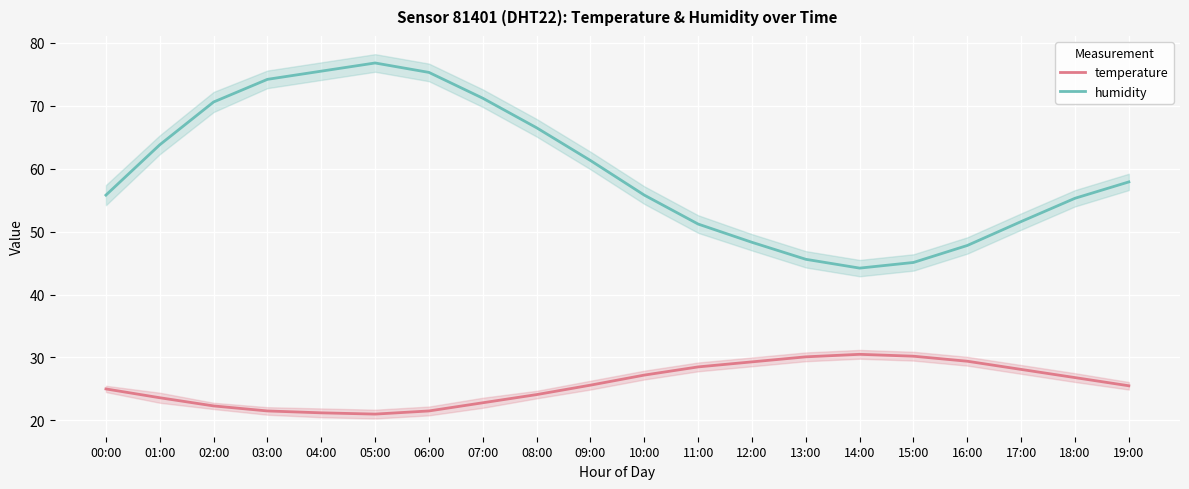

True or false: temperature has more than 0 points higher than both neighbors.

True